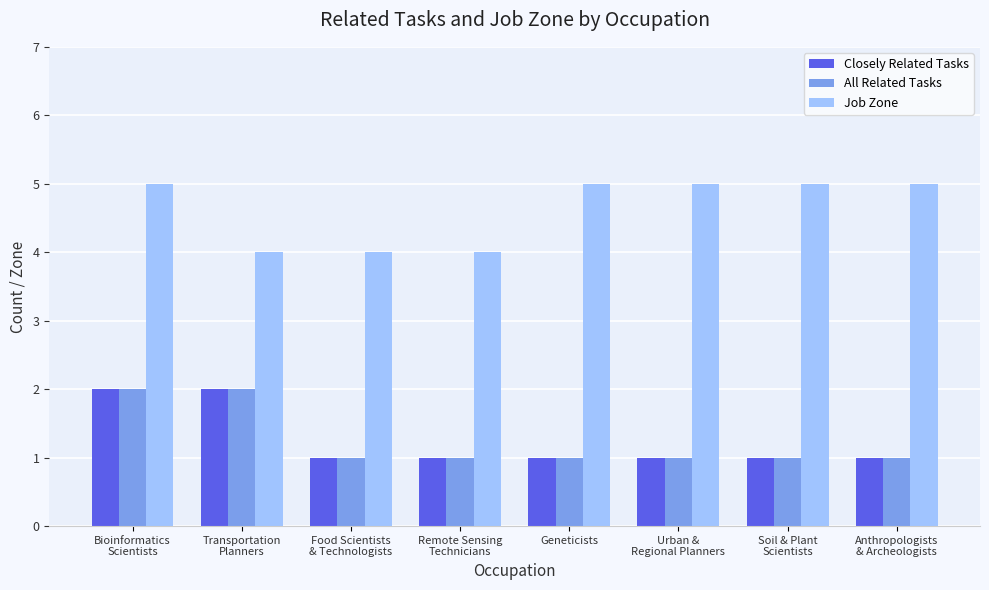

What is the highest value of the Job Zone series?

5